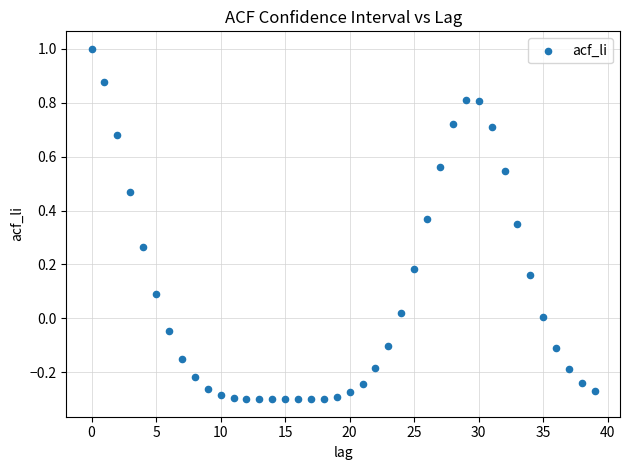

What is the range of Y values (max minus min)?

1.3